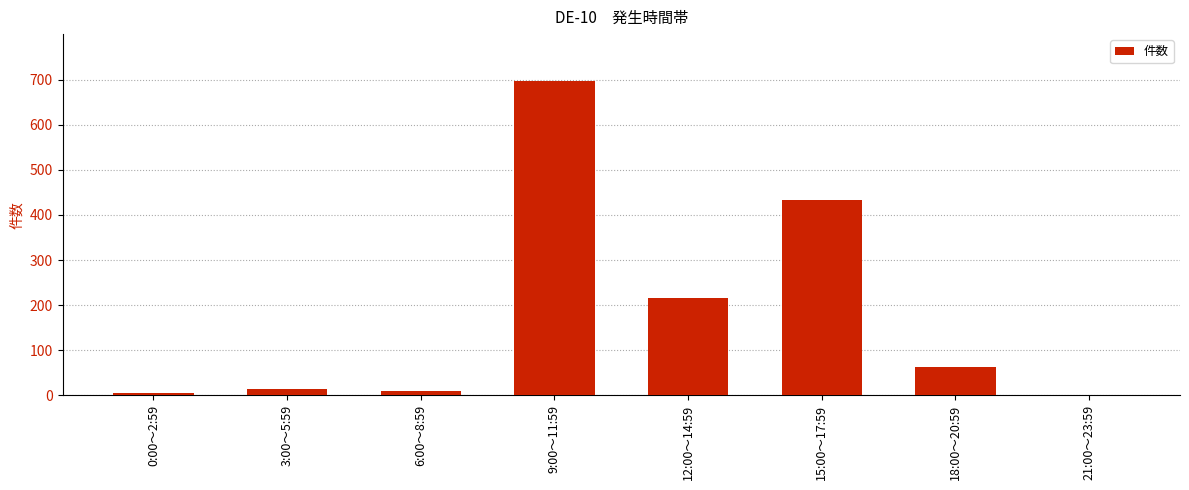

What is the sum of all values?

1437